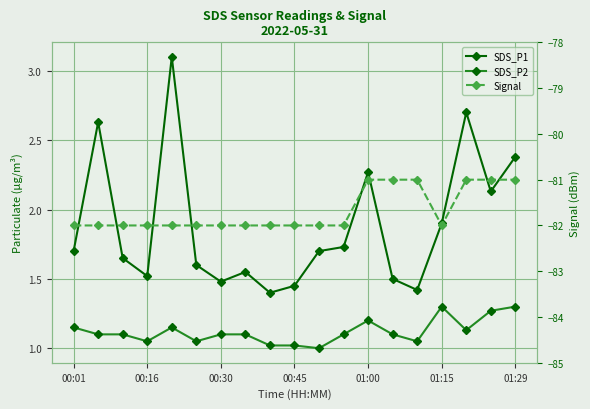

True or false: SDS_P2 has more than 2 points higher than both neighbors.

True